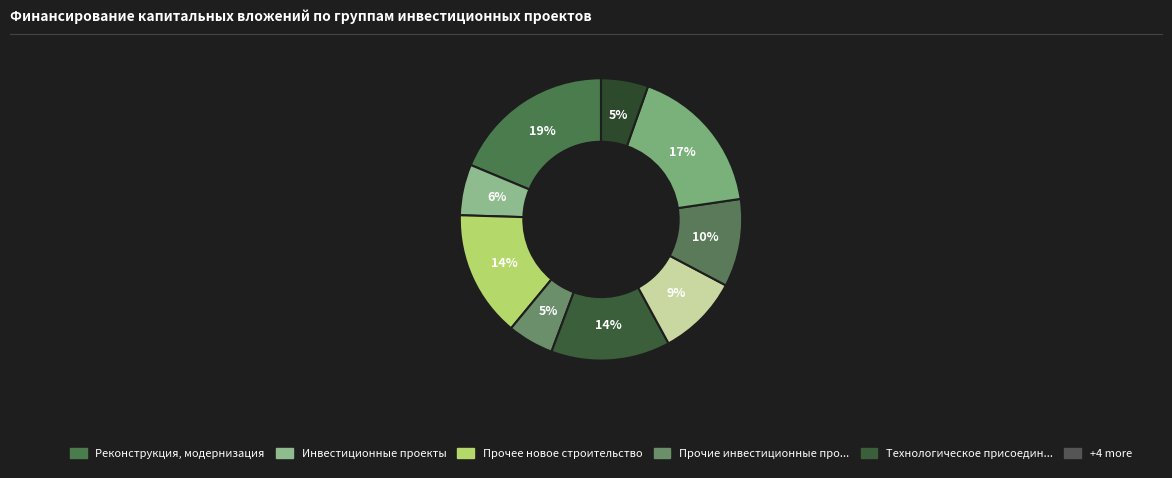

Count the number of slices in the pie.

9